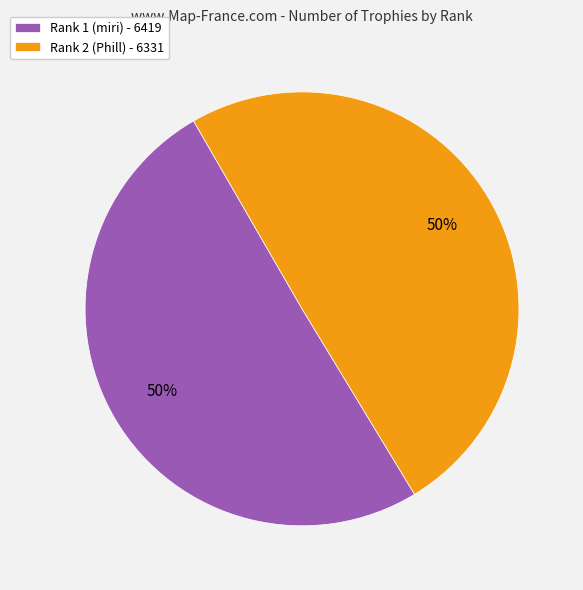

Count the number of slices in the pie.

2